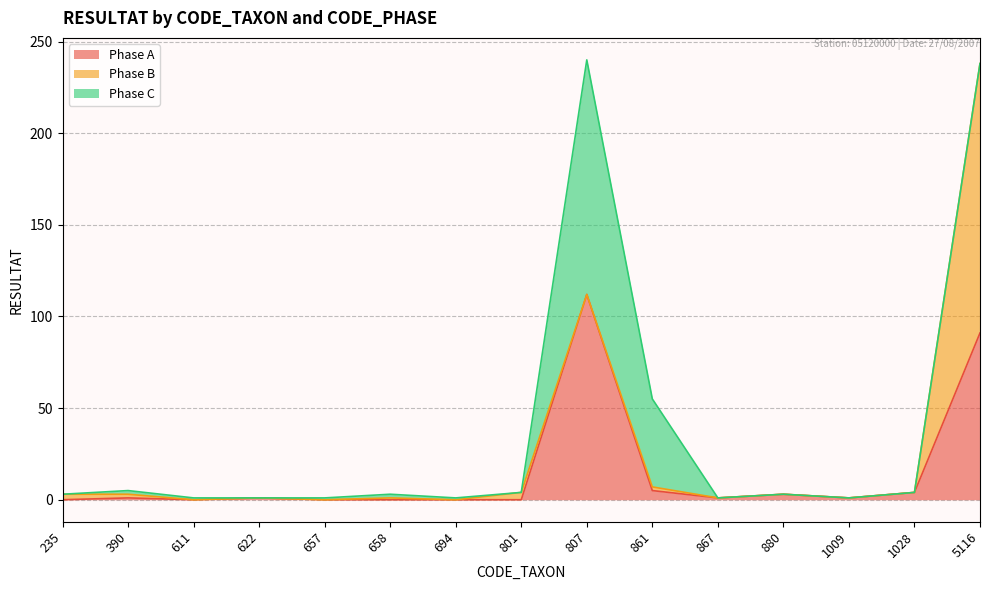

At how many categories does at least one series exceed 107?

2